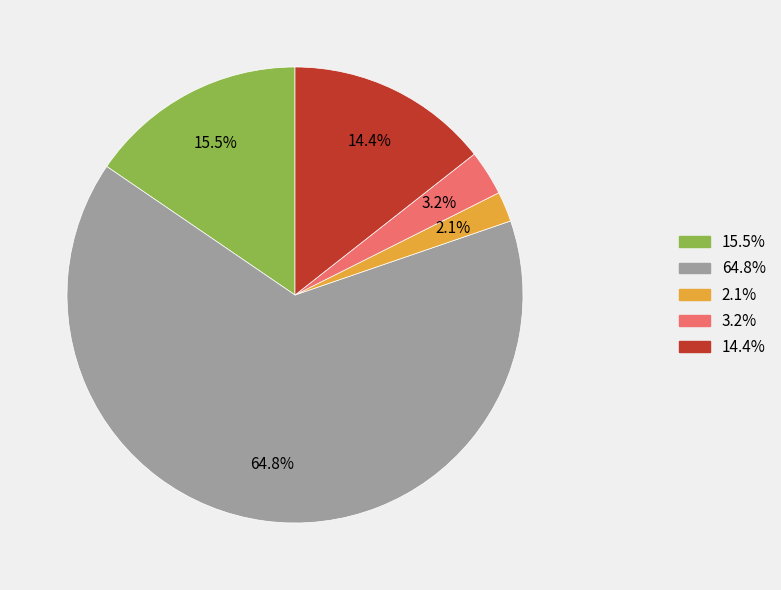

Is there any slice that represents more than half of the pie?

Yes